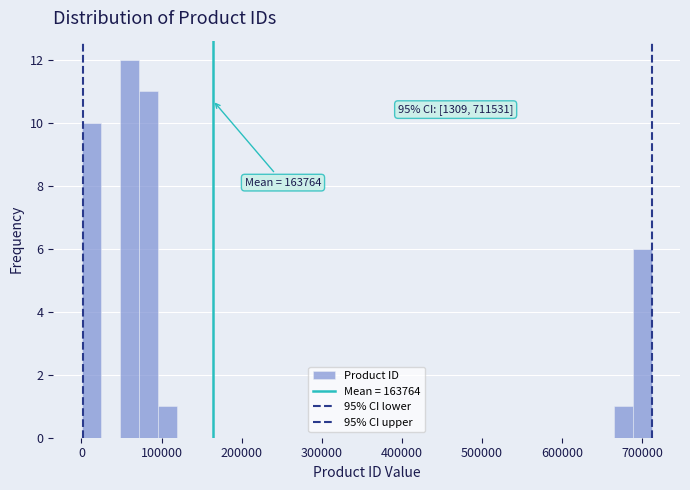

Read against the x-axis, roughly where is the centre of the tallest bar?

60000